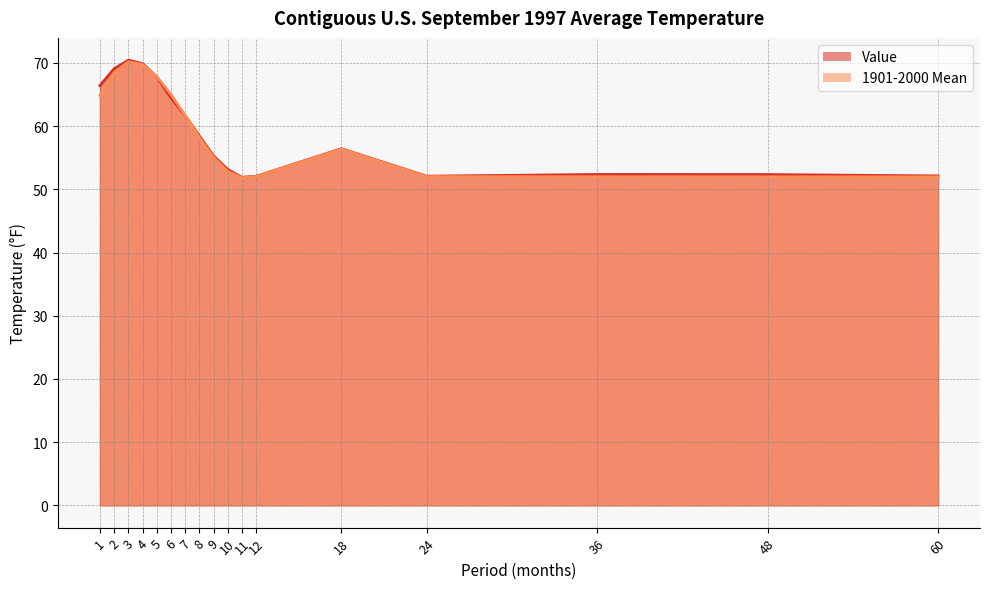

True or false: Value and 1901-2000 Mean intersect in this chart.

True